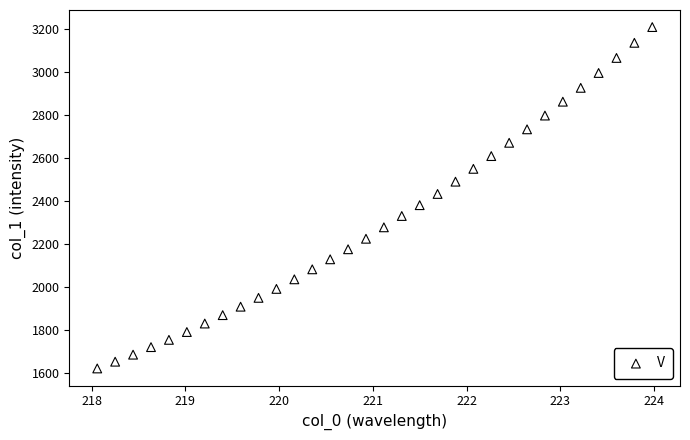

What is the range of X values (max minus min)?

5.9